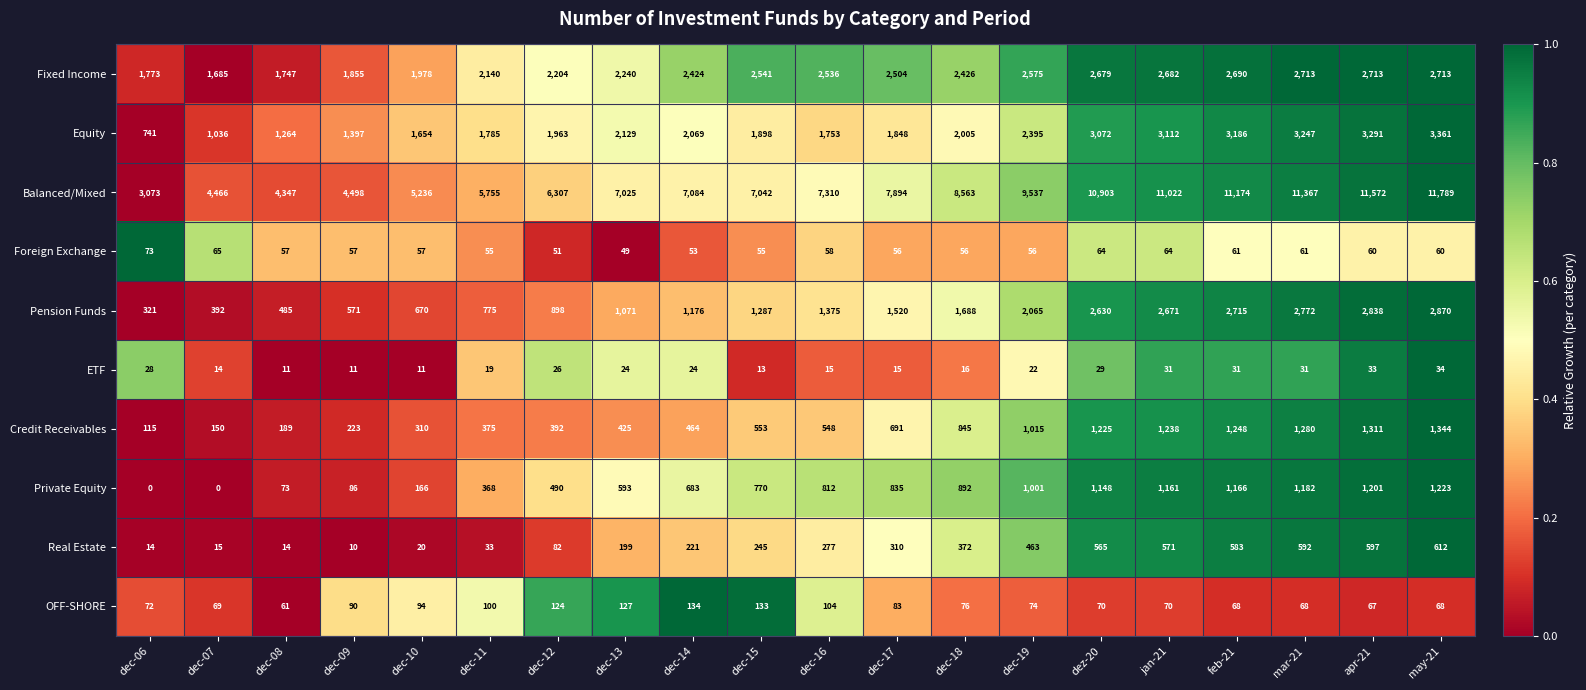

Which category has the lowest value in the Credit Receivables series?

dec-06